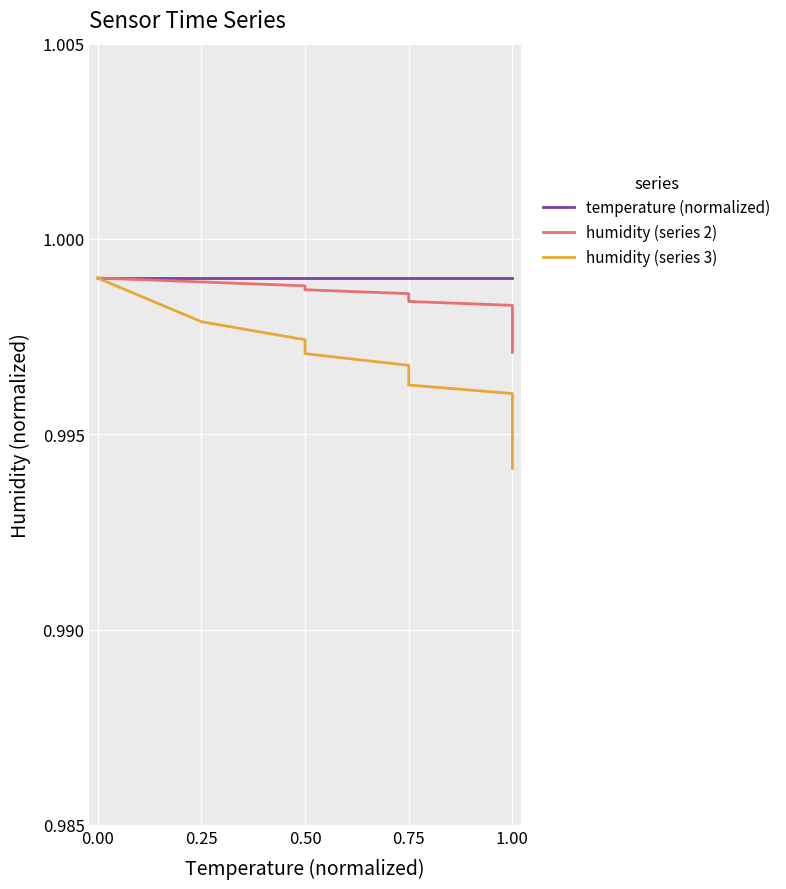

At how many categories does at least one series exceed 0?

20